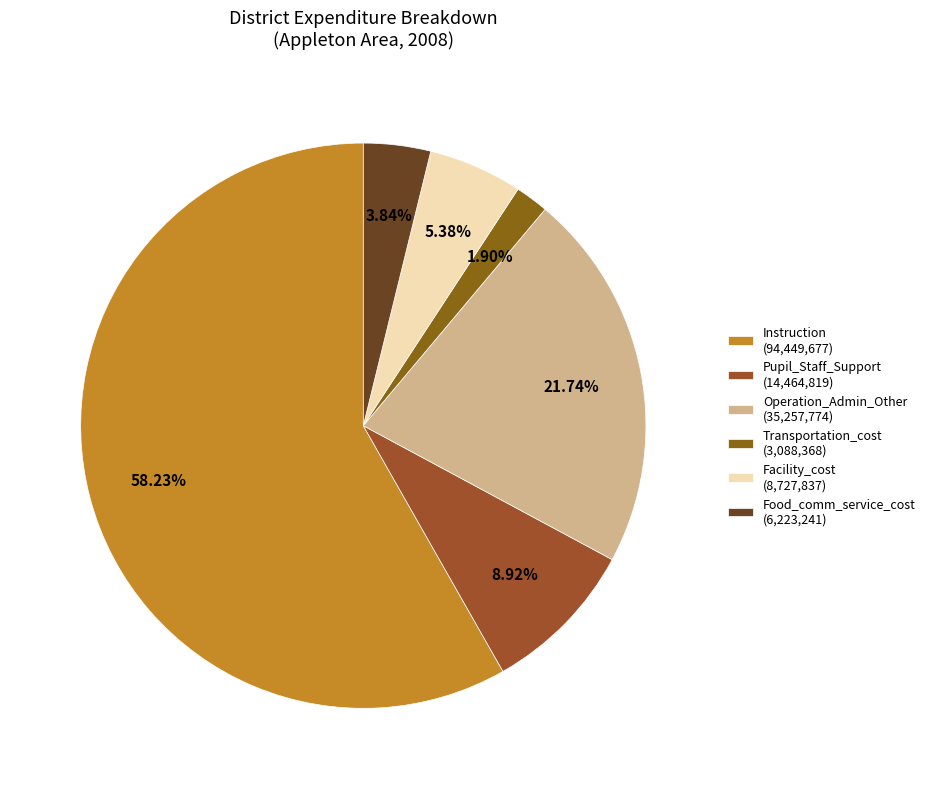

Between Transportation_cost and Food_comm_service_cost, which is larger?

Food_comm_service_cost